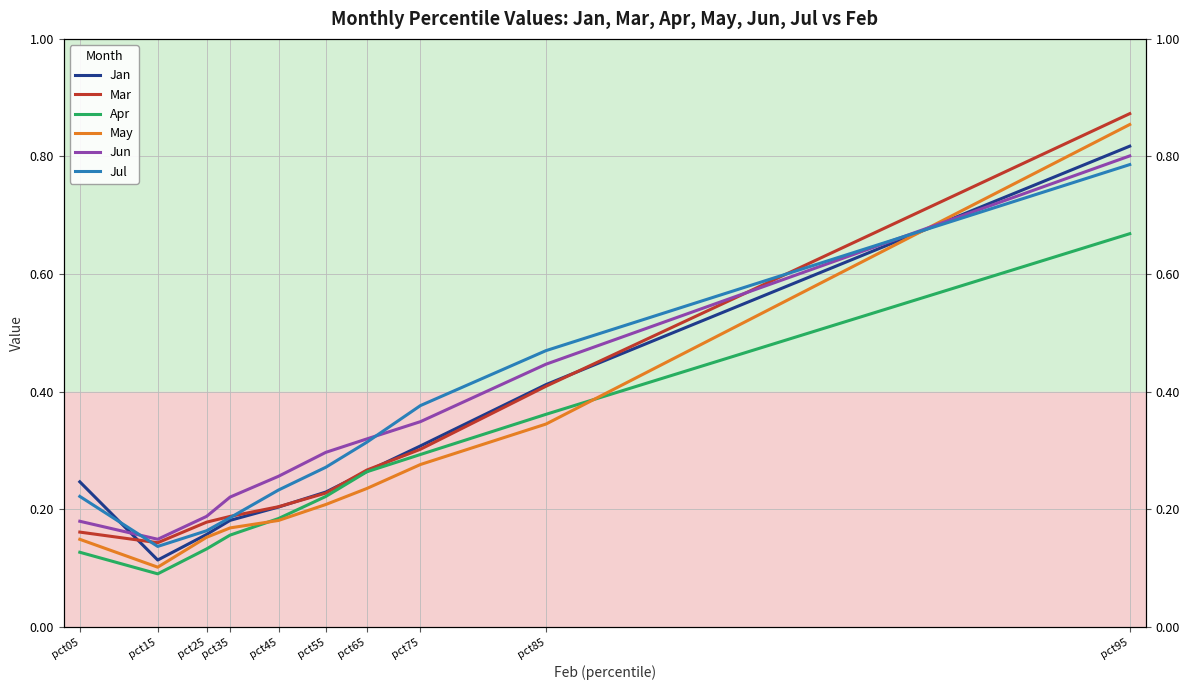

What is the sum of the Jul values at pct85 and pct05?

0.7